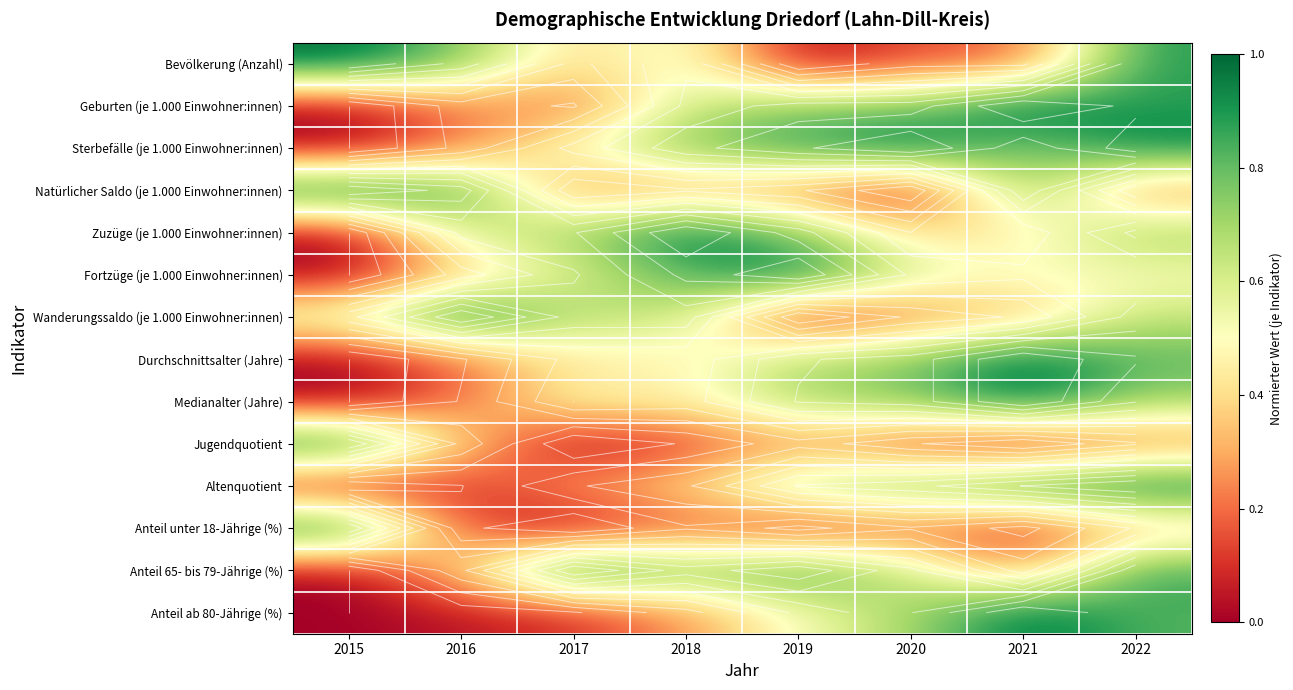

At which label does Jugendquotient reach its minimum?

2017